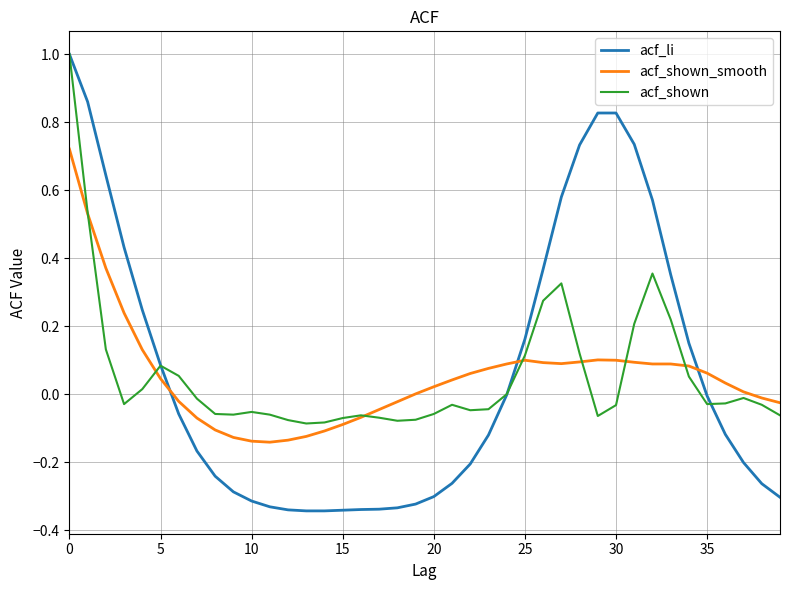

What is the maximum value for acf_li?

1.0